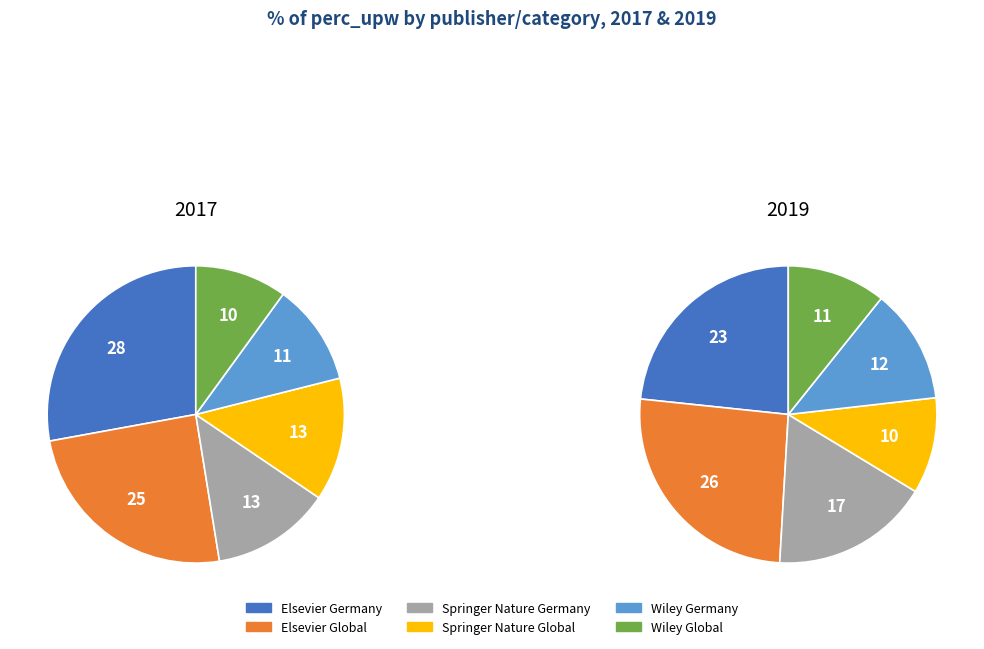

What is the largest slice in the pie chart?

Elsevier Global